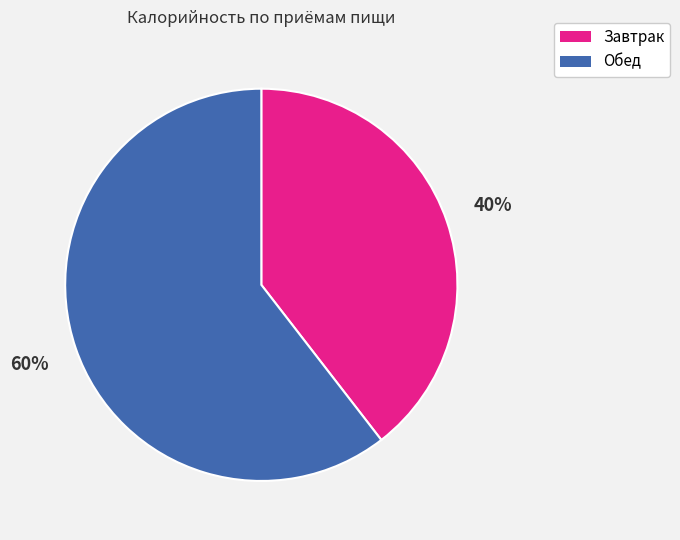

What percentage is the Завтрак slice, to the nearest percent?

40%